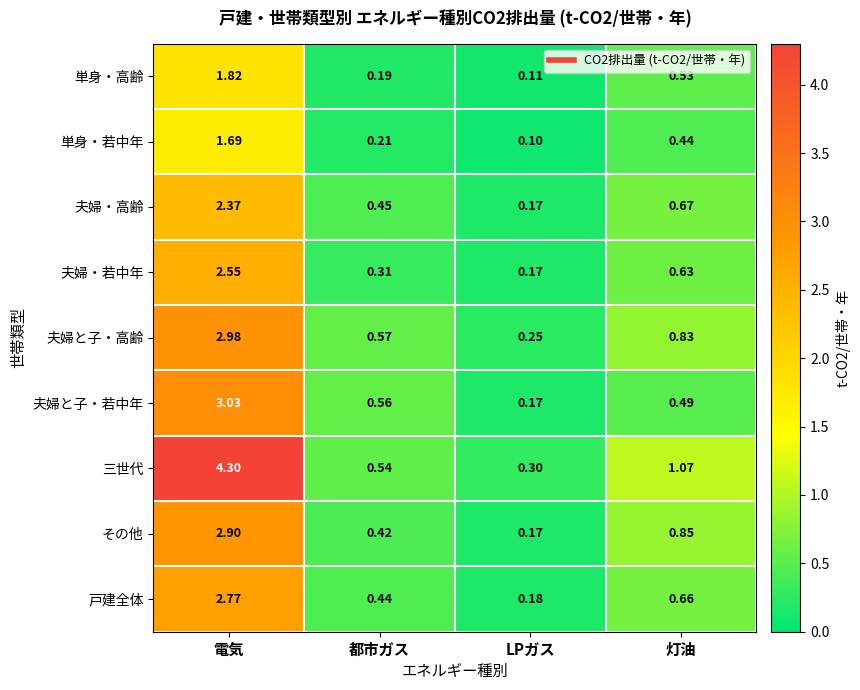

At which label is 単身・高齢 closest to 0?

LPガス